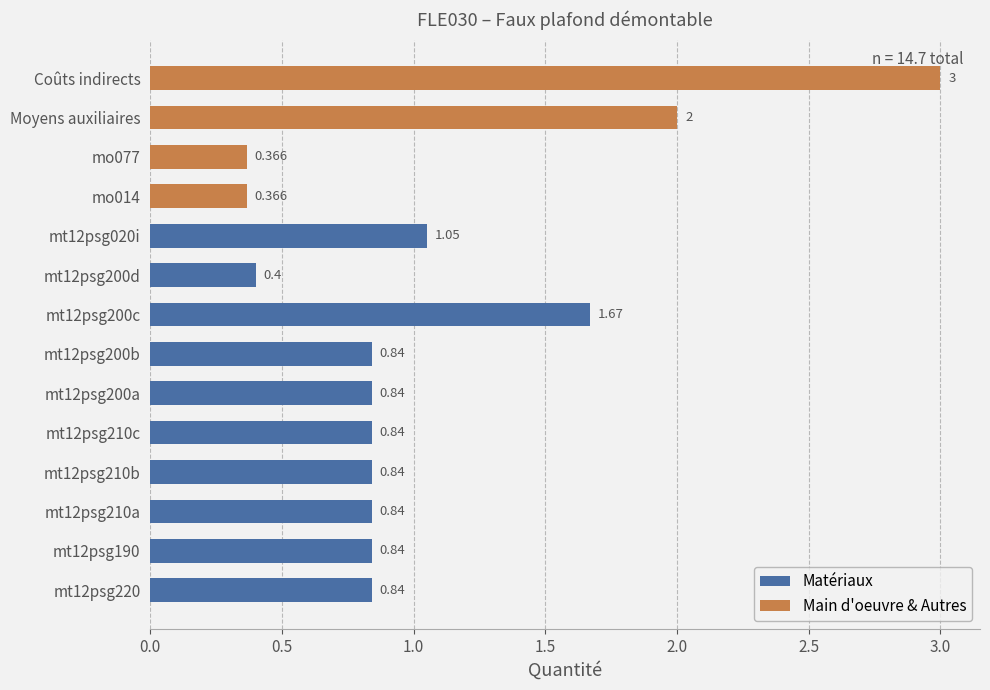

At how many categories does at least one series exceed 0?

14